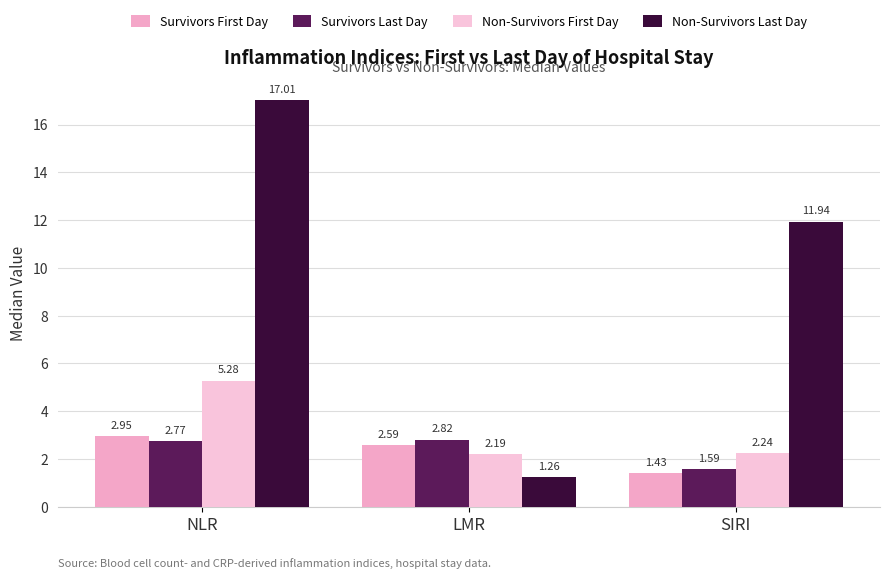

What is the difference between the maximum and minimum values in the Survivors Last Day series?

1.2